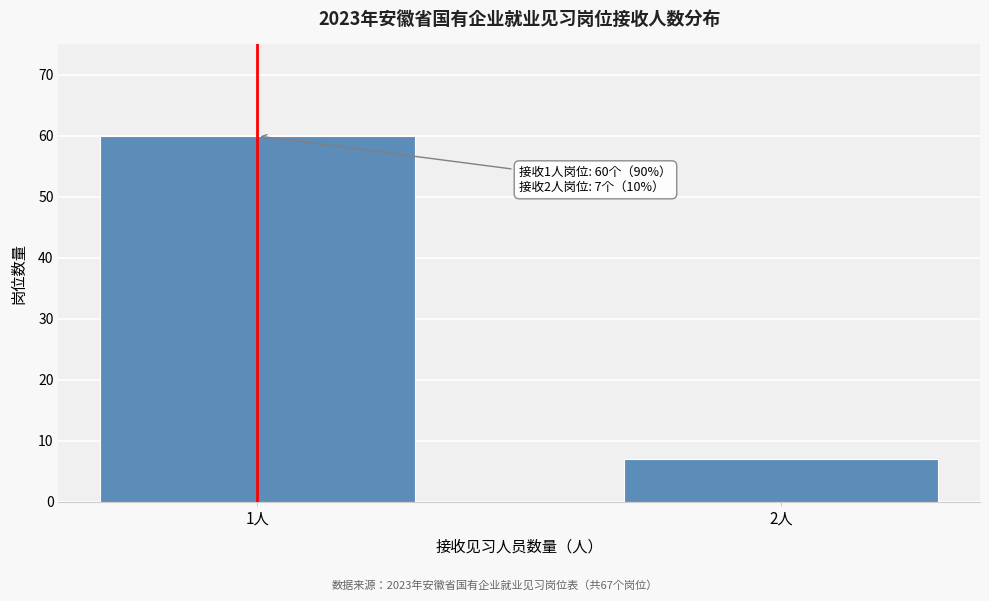

Reading right to left, transcribe all the data shown in this chart.

2人=7	1人=60